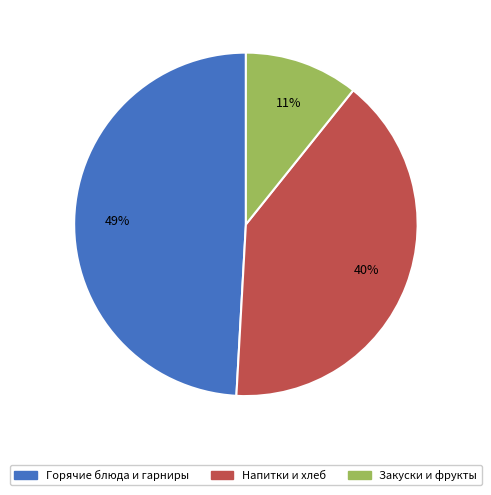

Is there any slice that represents more than half of the pie?

No